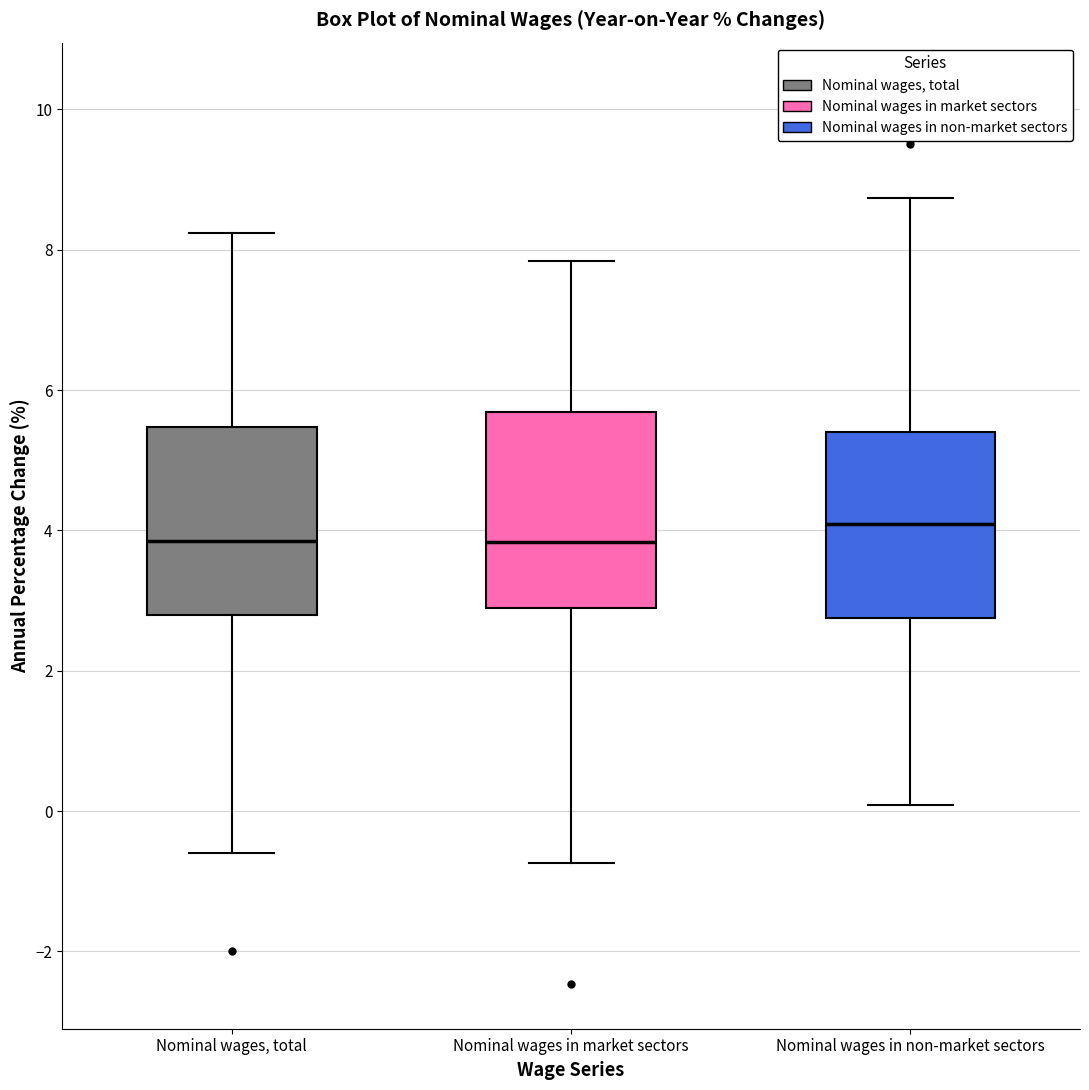

Where is the upper edge of the box for Nominal wages in market sectors on the y-axis? The values are not printed on the chart, so give them approximately, as read against the axis.

5.6